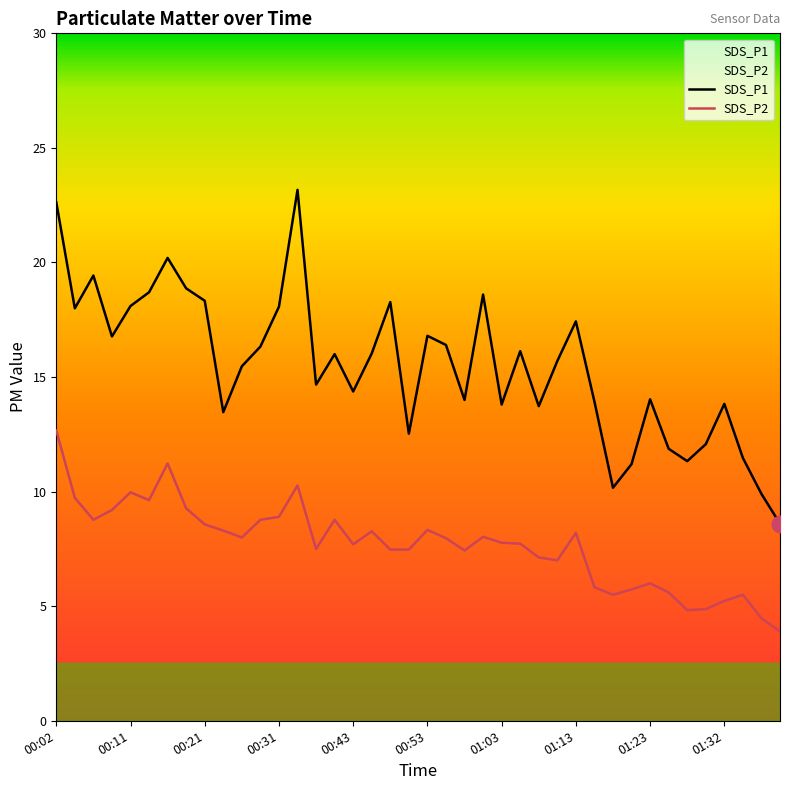

At how many categories does at least one series exceed 19?

4